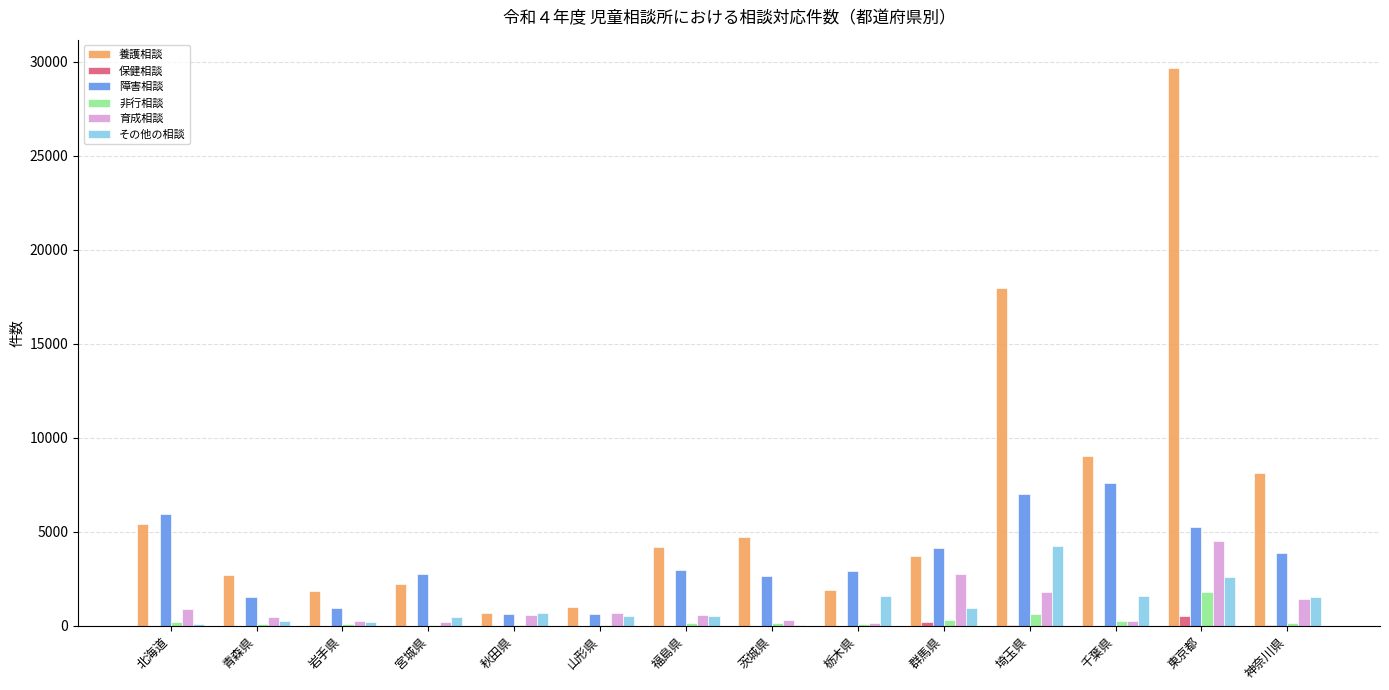

The 障害相談 series shows 2653 at 茨城県. True or false?

True